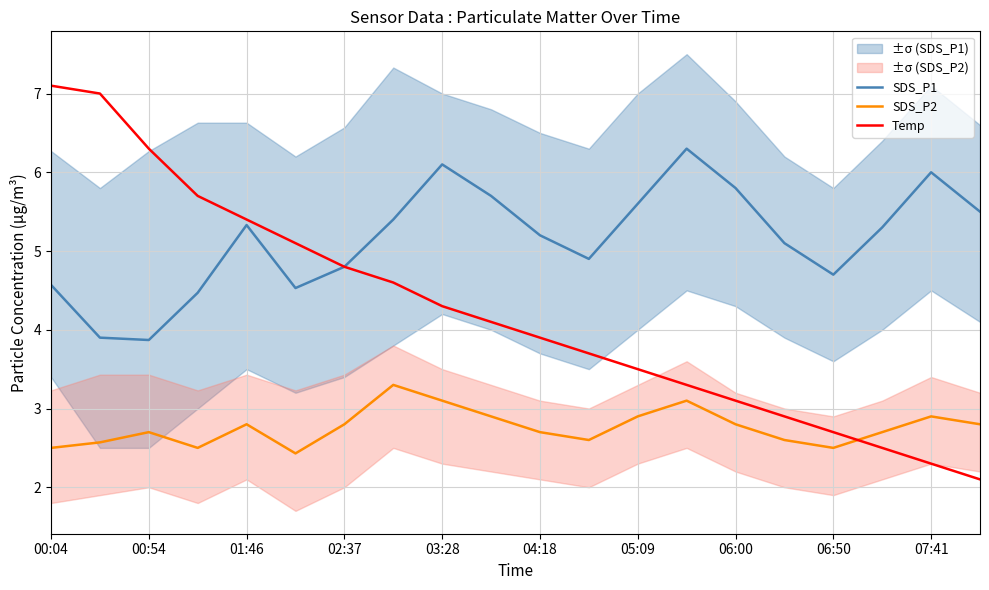

List the series in order of their peak value, lowest first.

SDS_P2, SDS_P1, Temp